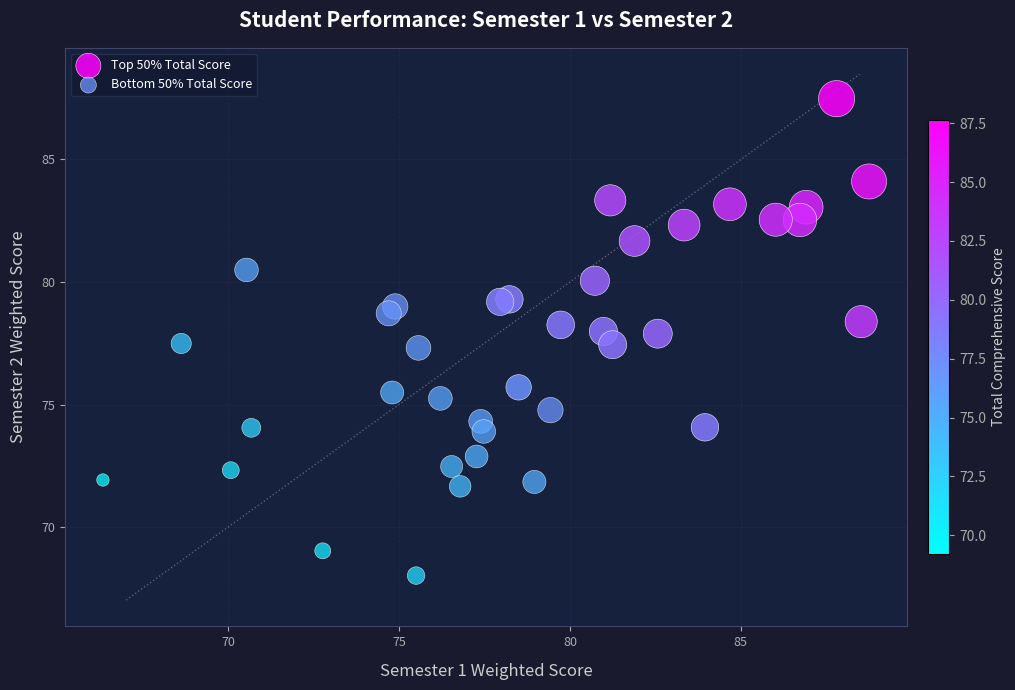

Which series reaches the maximum Y coordinate?

Top 50% Total Score